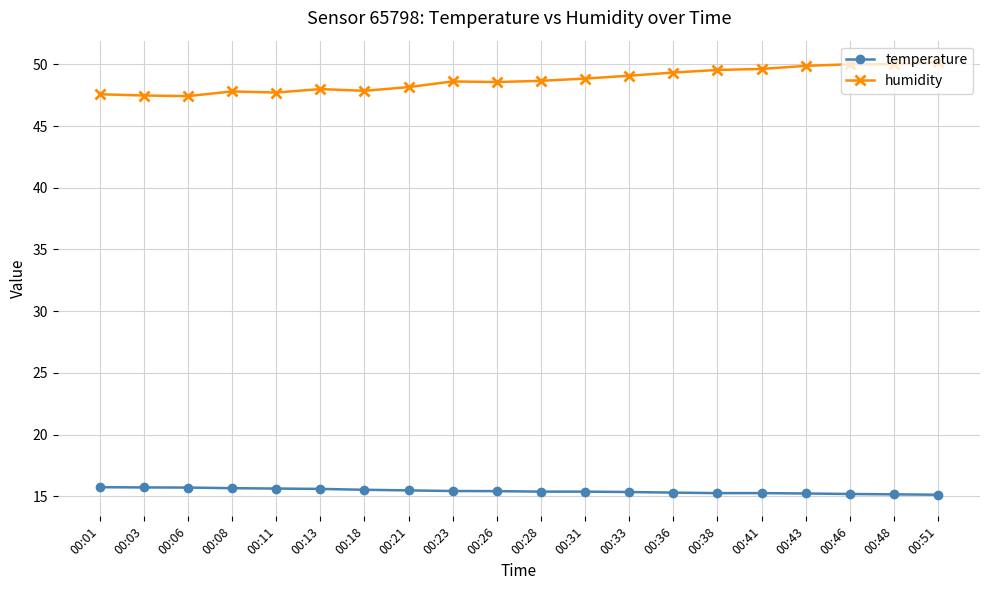

How many lines are shown in the chart?

2